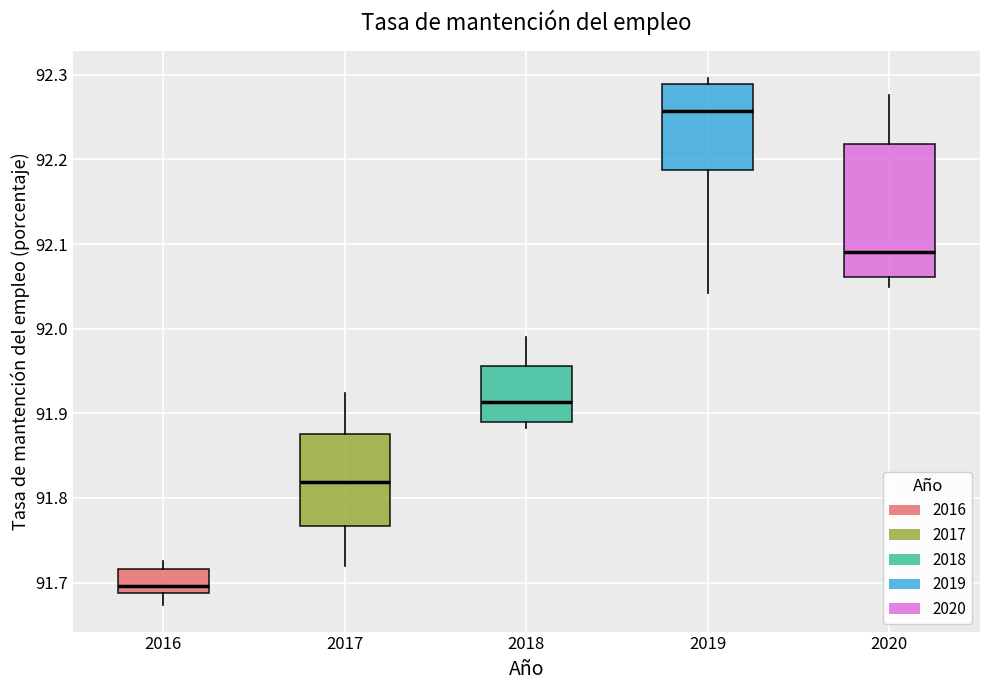

Reading left to right, read every box against the y-axis: the position of its median line, the range the box covers, and the ends of its whiskers. The values are not printed on the chart, so give them approximately, as read against the axis.

2016: median 91.70, box 91.69 to 91.72, whiskers 91.67 to 91.73
2017: median 91.82, box 91.77 to 91.88, whiskers 91.72 to 91.92
2018: median 91.91, box 91.89 to 91.96, whiskers 91.88 to 91.99
2019: median 92.26, box 92.19 to 92.29, whiskers 92.04 to 92.30
2020: median 92.09, box 92.06 to 92.22, whiskers 92.05 to 92.28